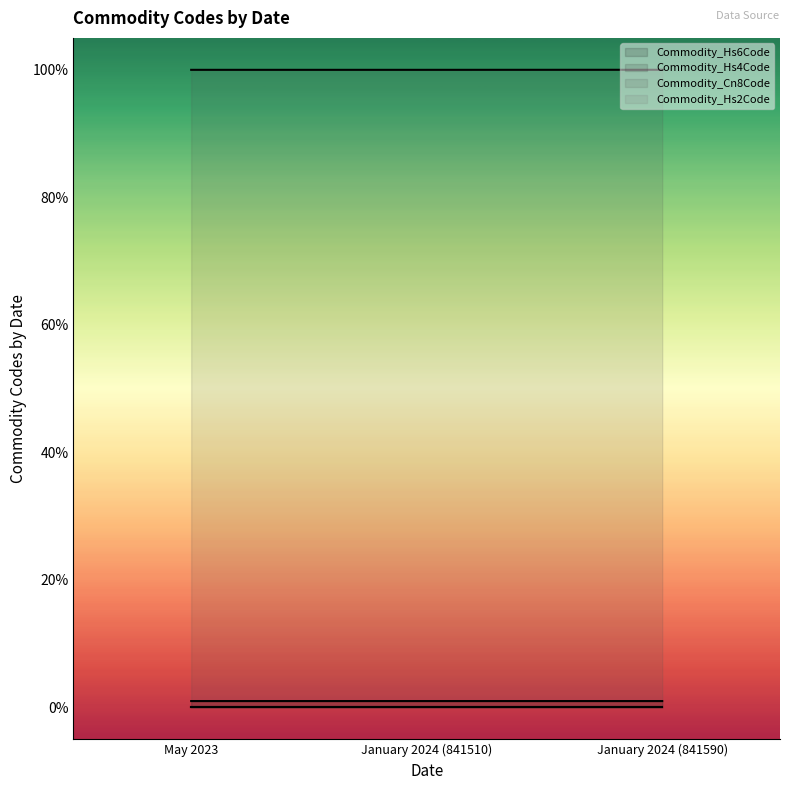

The value of Commodity_Cn8Code at January 2024 (841510) is 1.6. True or false?

False